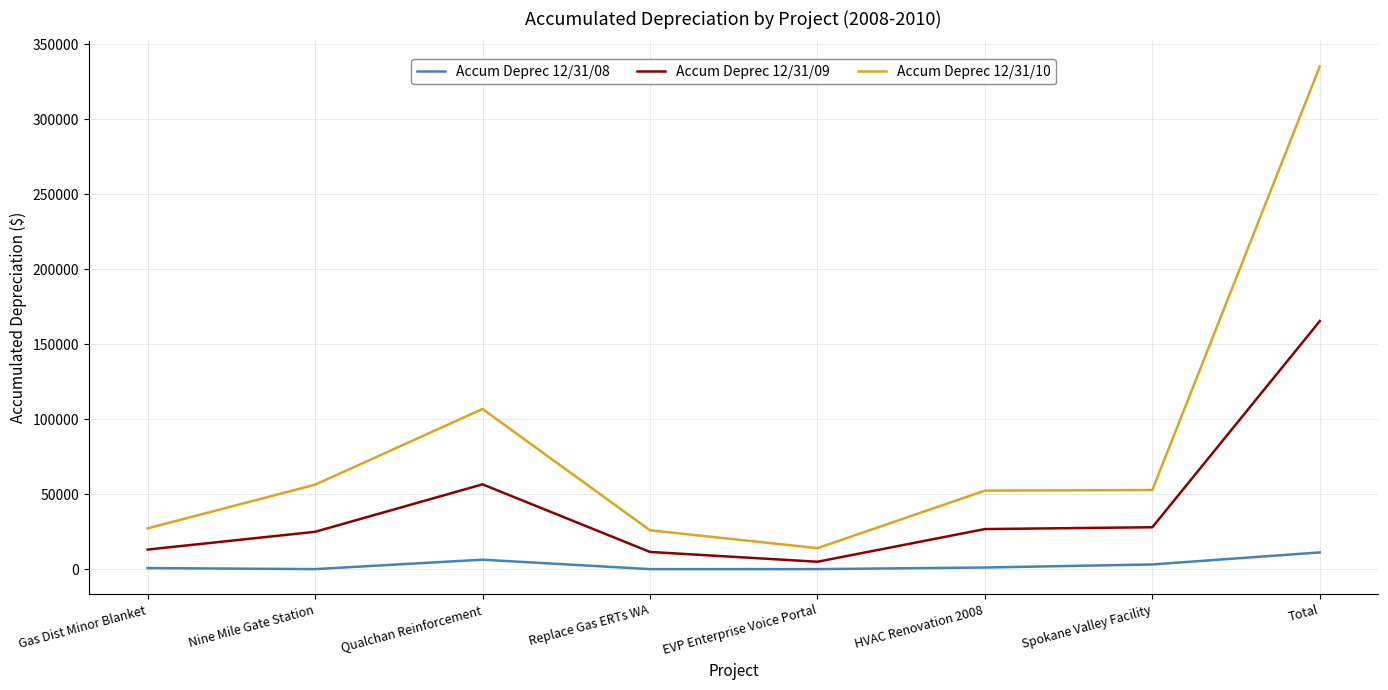

At which label does Accum Deprec 12/31/10 reach its peak?

Total